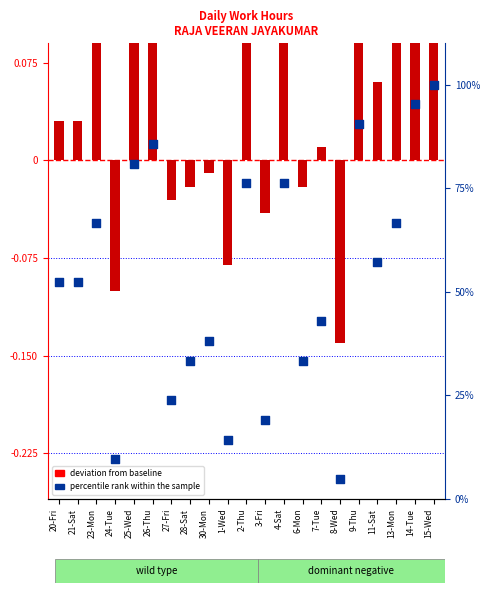

At which category is the sum across all series the highest?

15-Wed